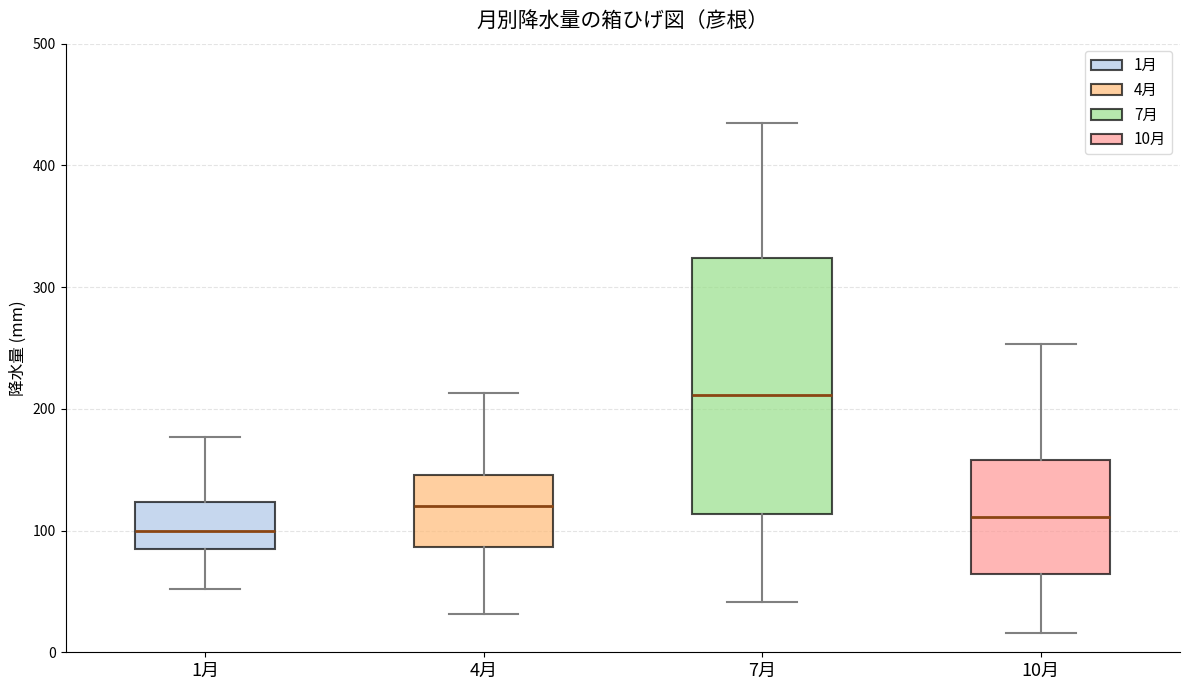

Reading left to right, transcribe this box plot: for each box, give where its median line is, the range the box spans, and where its two whiskers end, as read against the y-axis. The values are not printed on the chart, so give them approximately, as read against the axis.

1月: median 100, box 80 to 120, whiskers 50 to 180
4月: median 120, box 90 to 150, whiskers 30 to 210
7月: median 210, box 110 to 320, whiskers 40 to 440
10月: median 110, box 60 to 160, whiskers 20 to 250